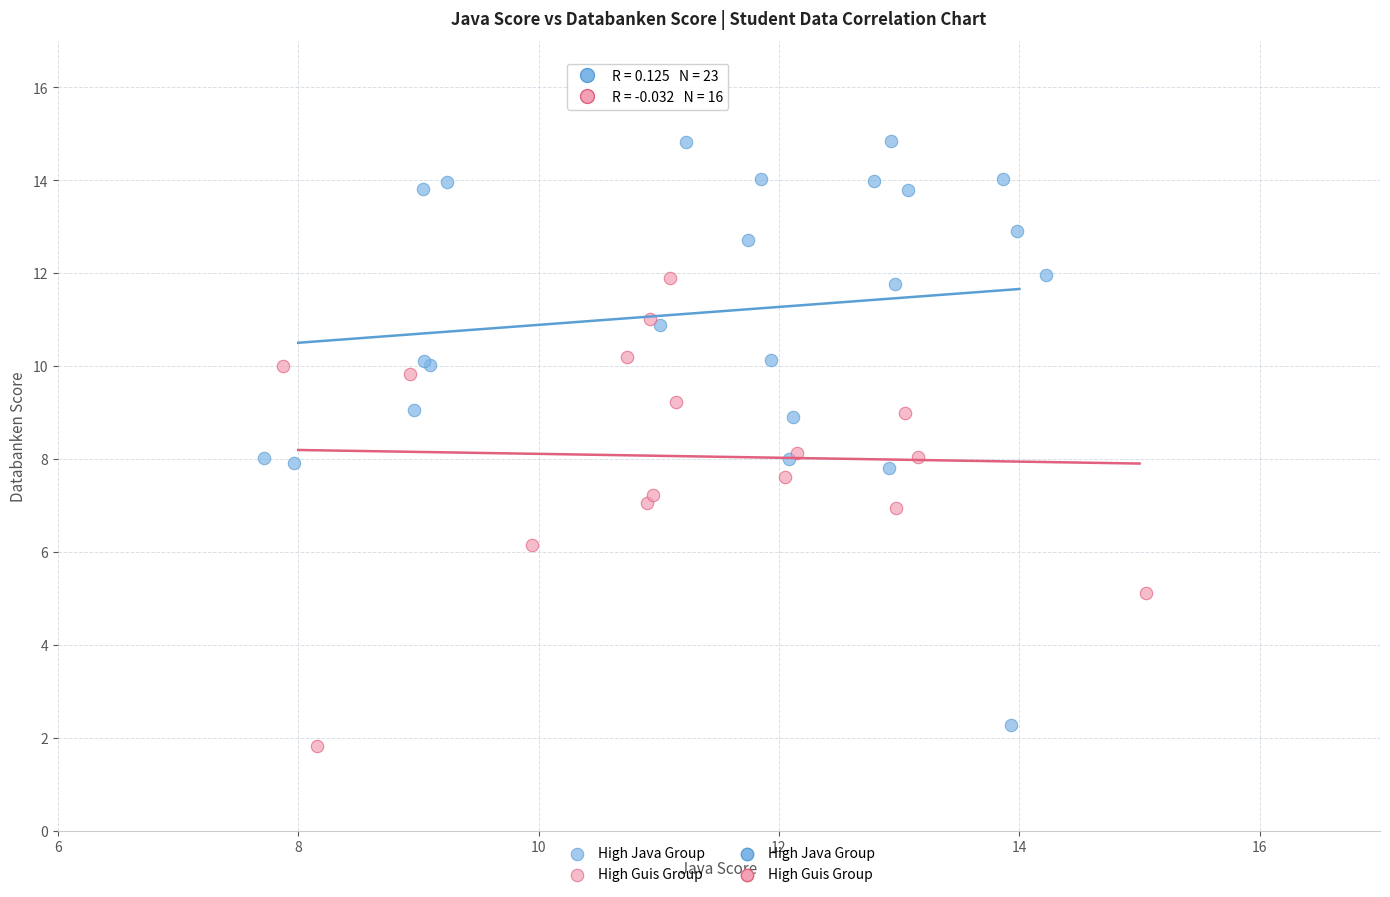

Which series reaches the maximum Y coordinate?

High Java Group